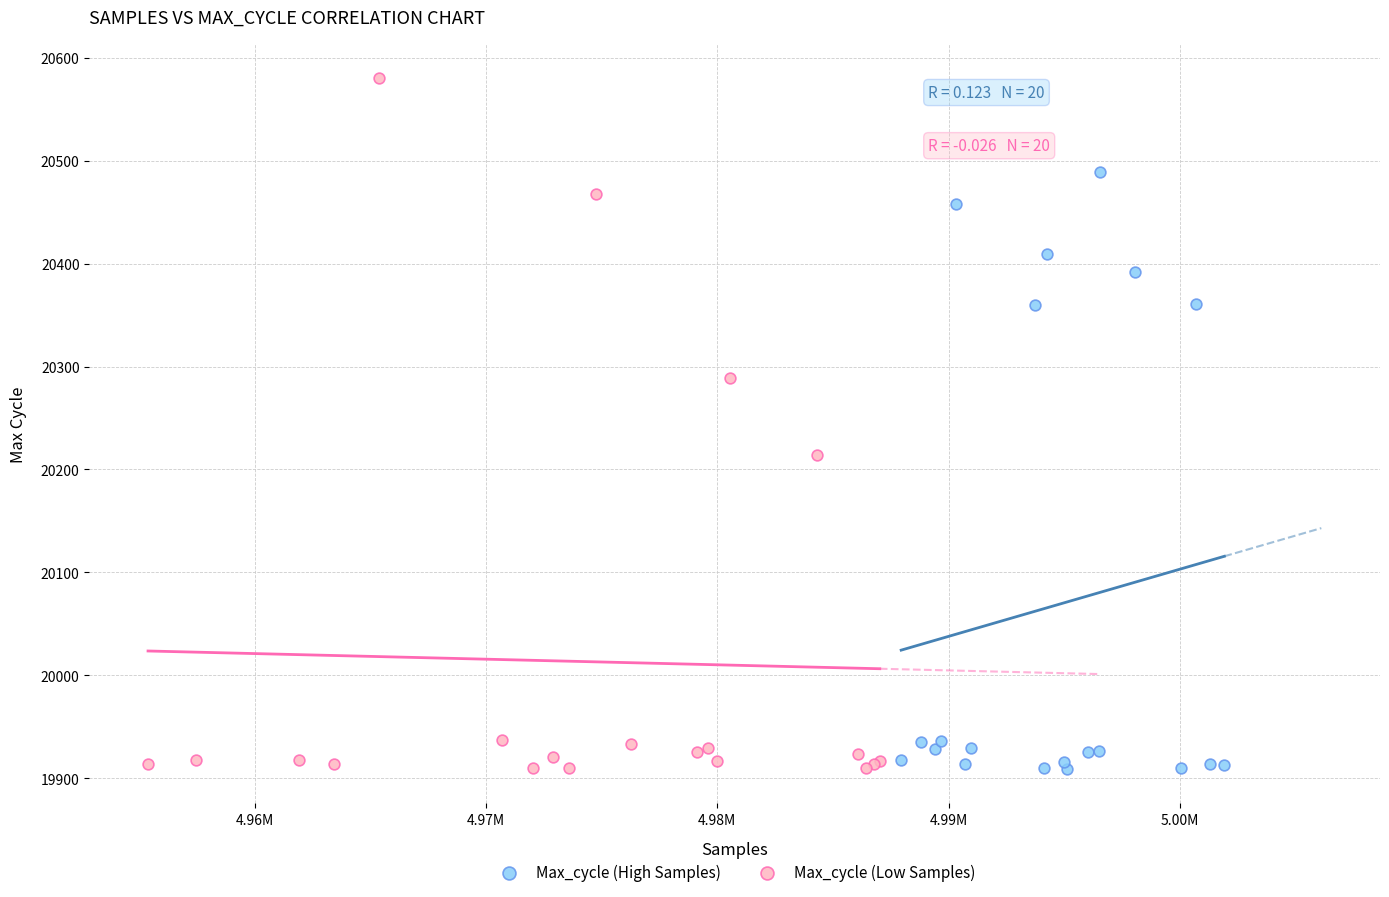

Which series has the widest spread of Y values?

Max_cycle (Low Samples)